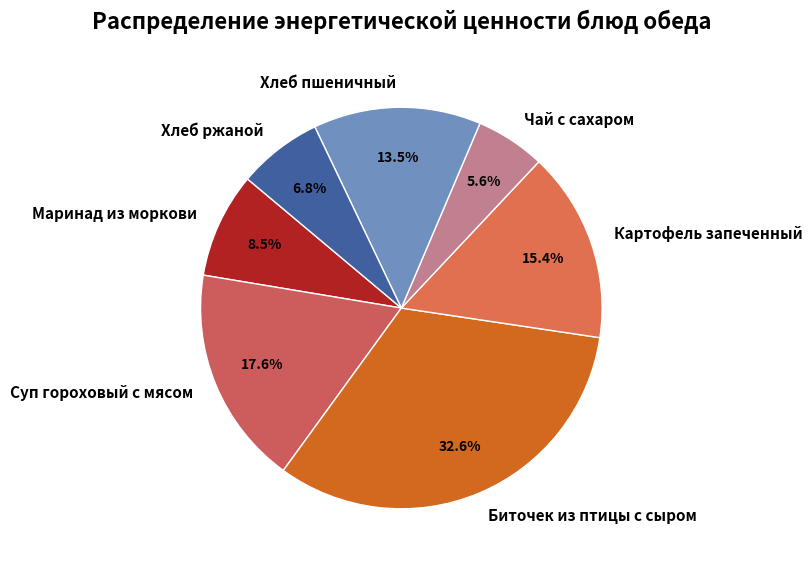

Which category has the smallest portion of the pie?

Чай с сахаром